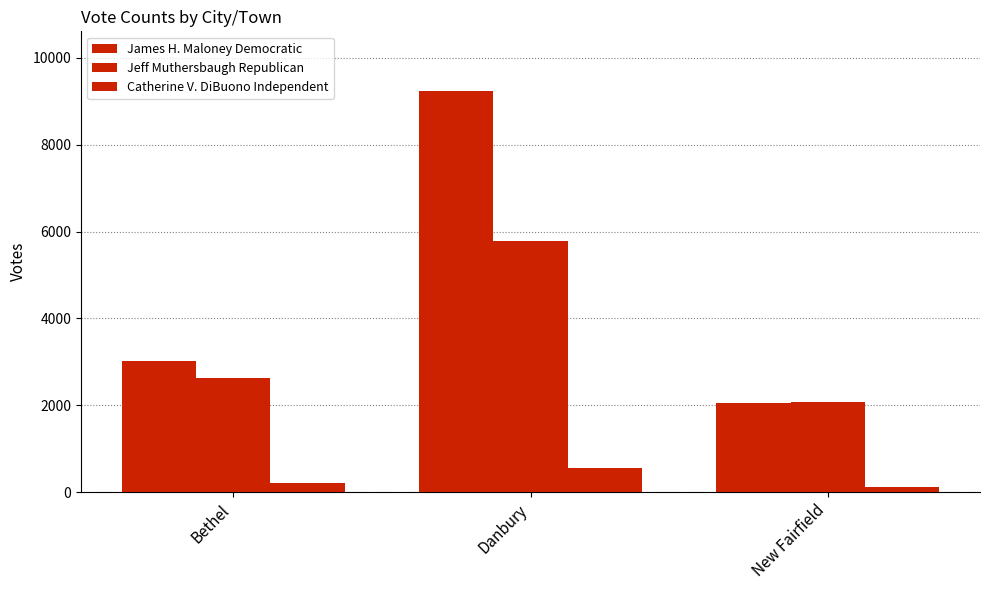

How many bars are there in each group?

3